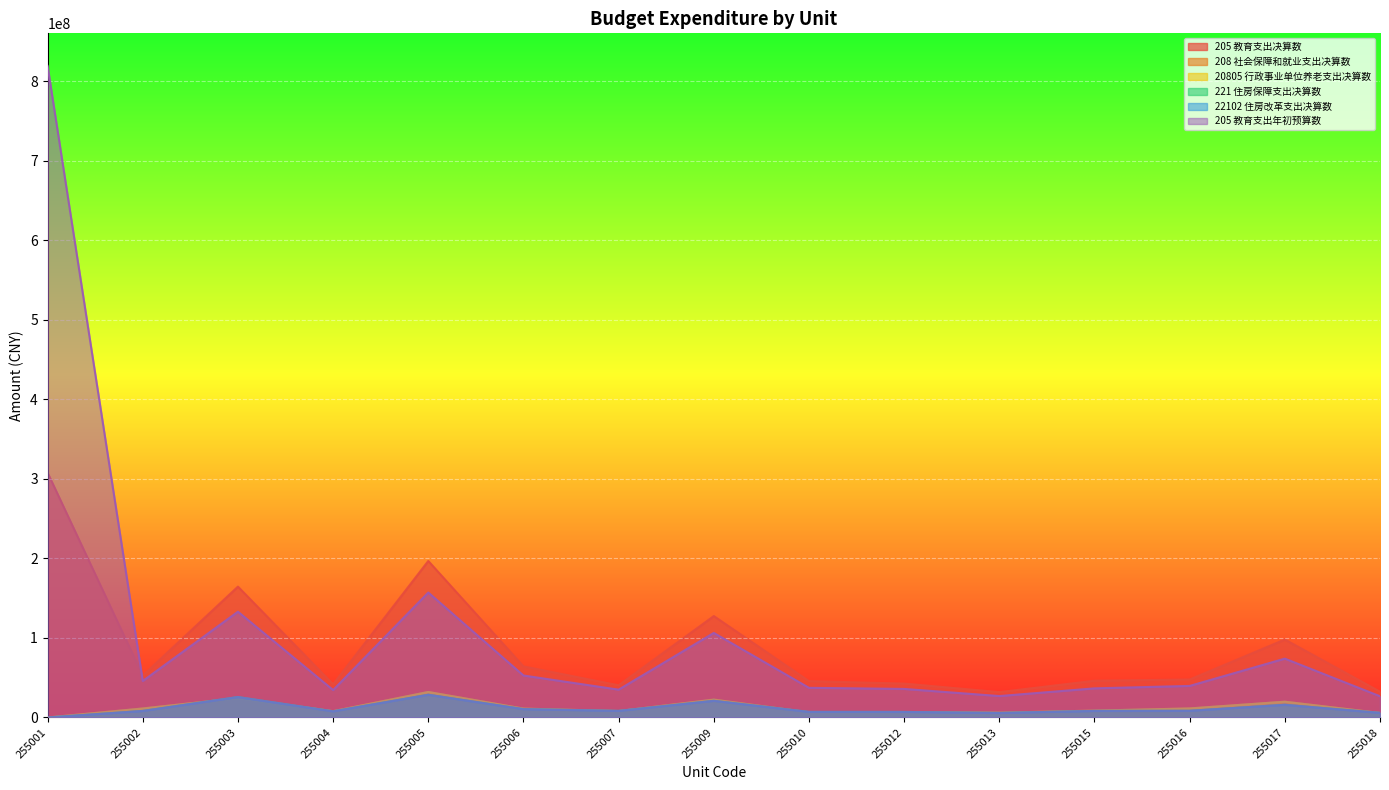

How many data points does each series have?

15